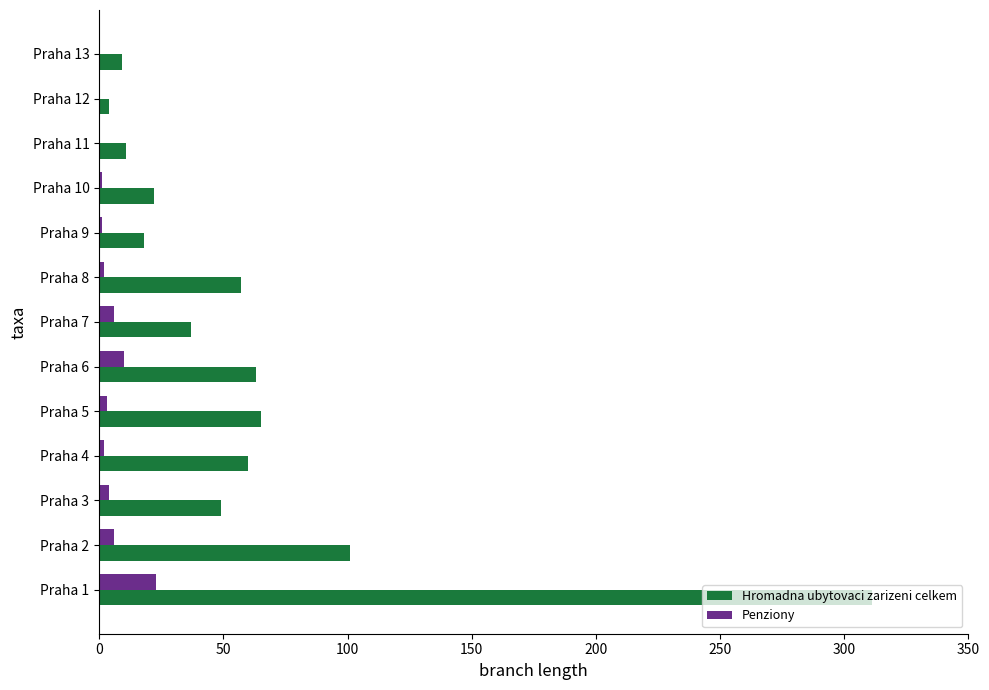

True or false: Hromadna ubytovaci zarizeni celkem has a value of 4 at Praha 12.

True